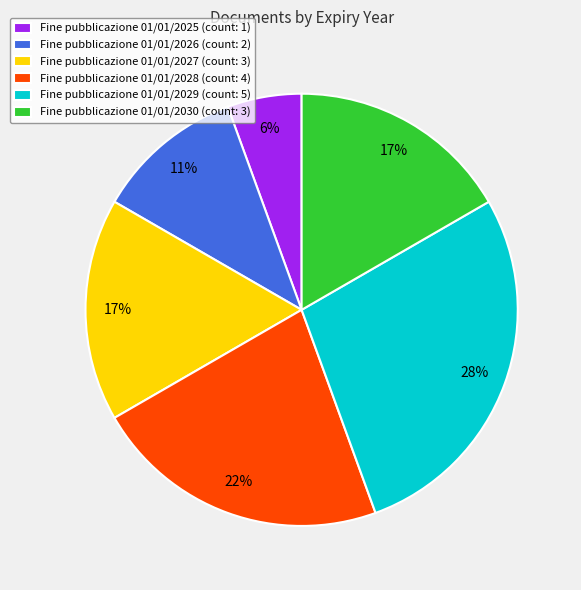

To the nearest percent, what percentage of the pie is Fine pubblicazione 01/01/2026 (count: 2)?

11%